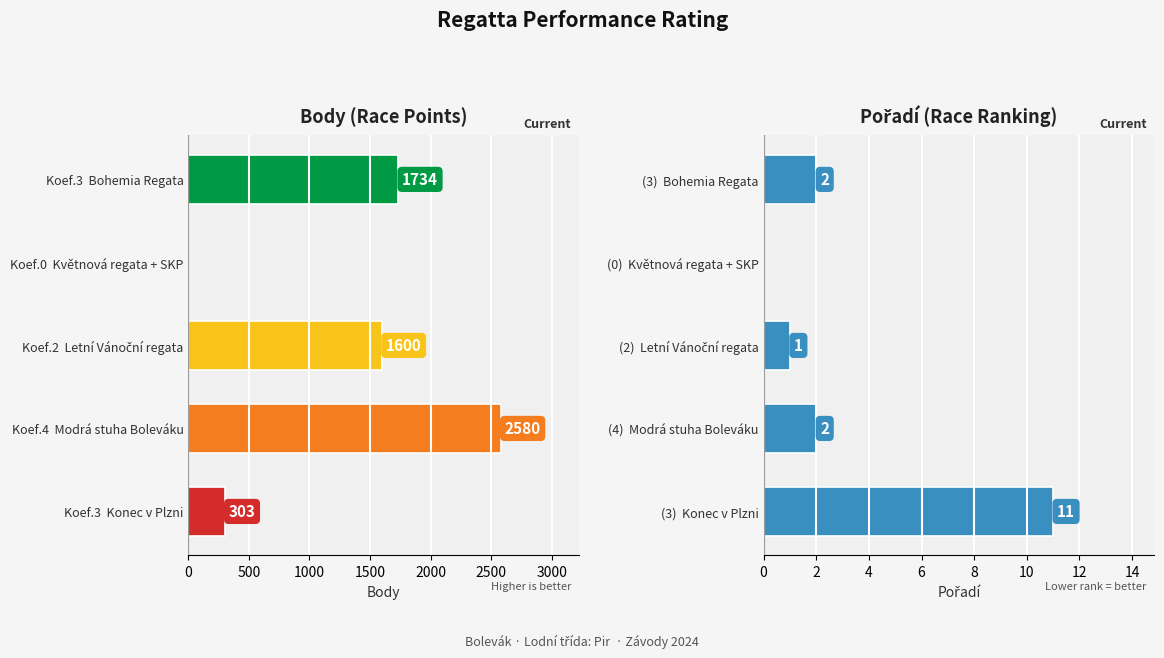

Which series has the widest spread of values?

Body